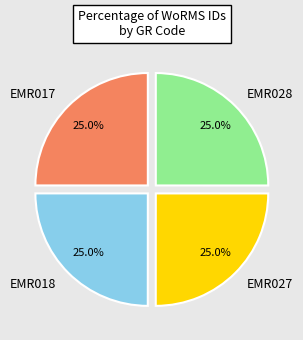

Approximately how many times larger is the value at EMR028 compared to EMR017?

1.0